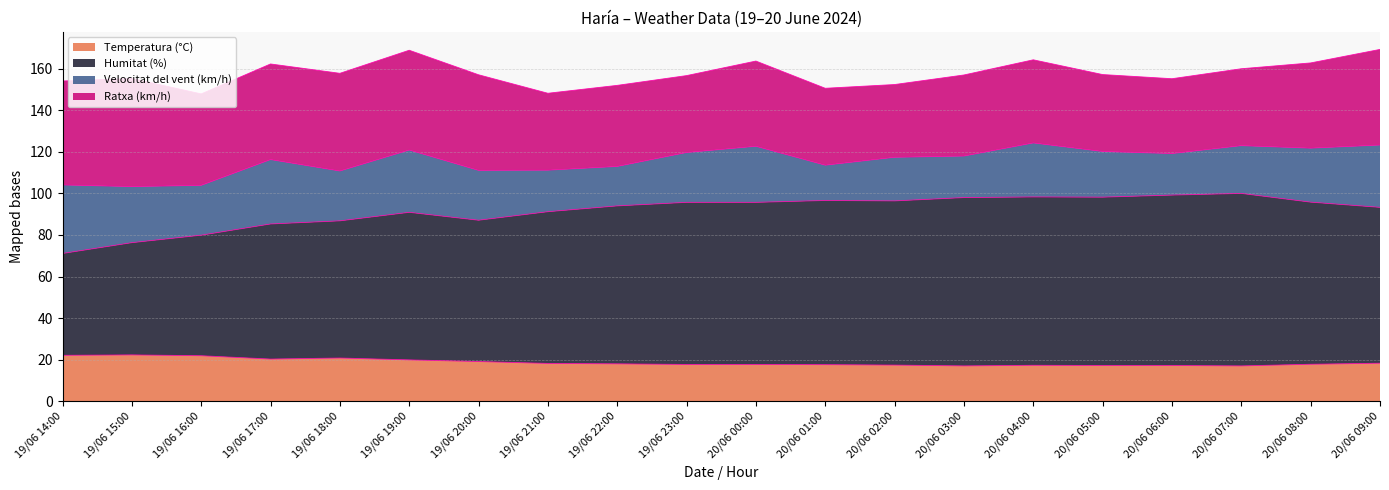

What is the total value across all series at 20/06 08:00?

162.8